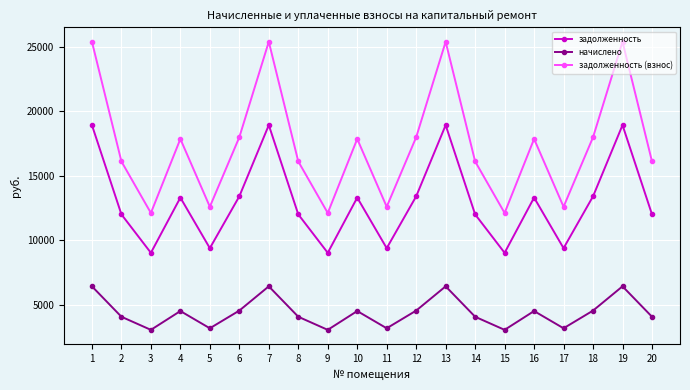

What is the minimum value shown in the chart?

3082.2